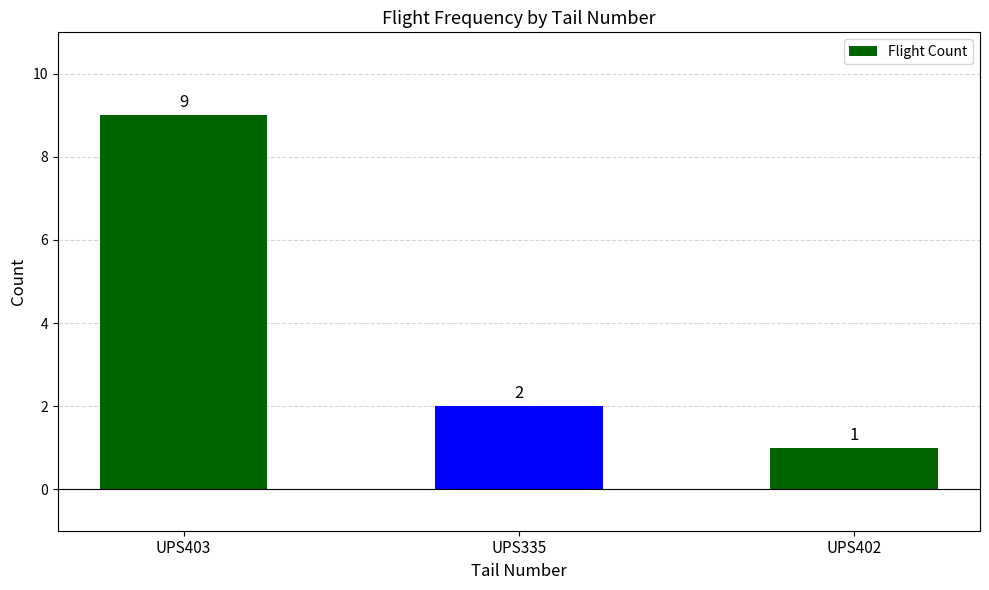

What is the sum of the values at UPS402 and UPS335?

3